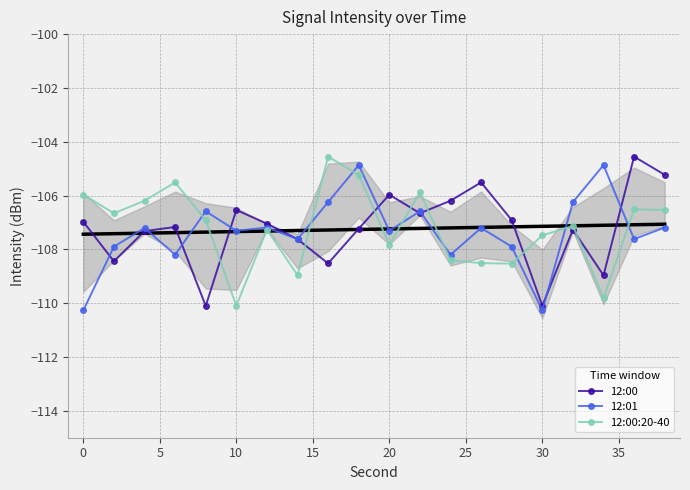

True or false: 12:01 has more than 2 points higher than both neighbors.

True